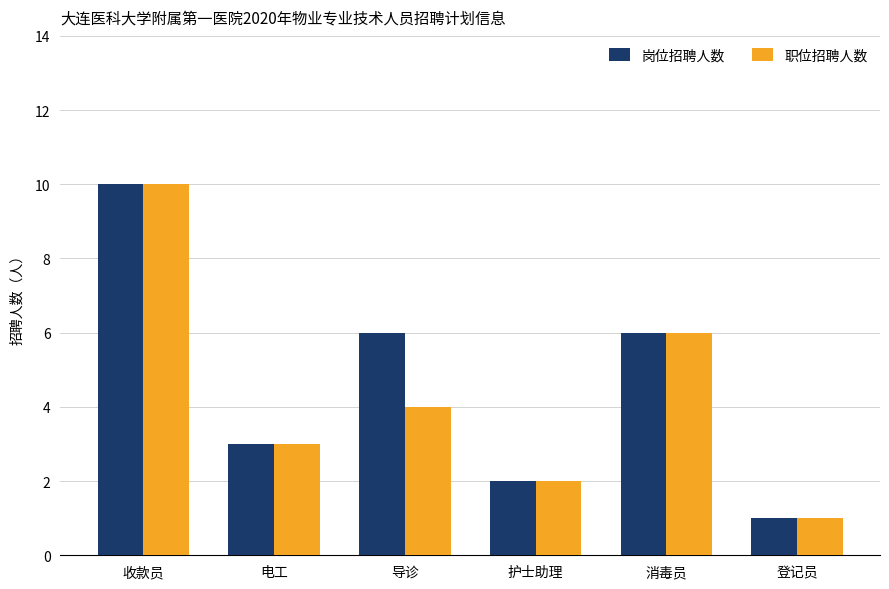

Reading left to right, list all the values displayed in this chart.

岗位招聘人数: 10	3	6	2	6	1
职位招聘人数: 10	3	4	2	6	1